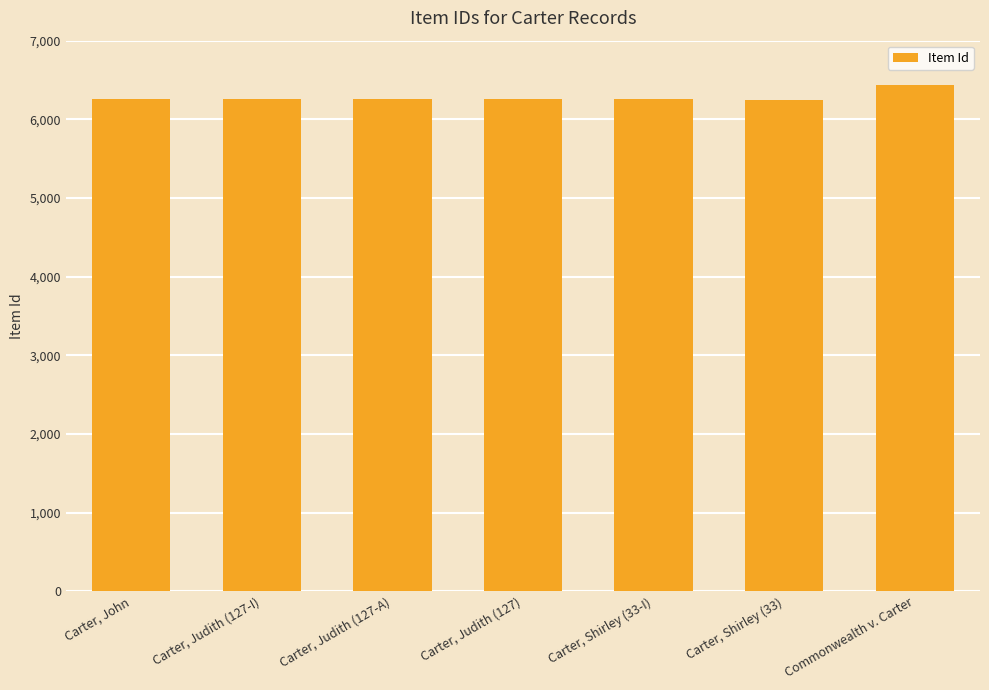

True or false: the data shows 2359 at Carter, Judith (127-A).

False